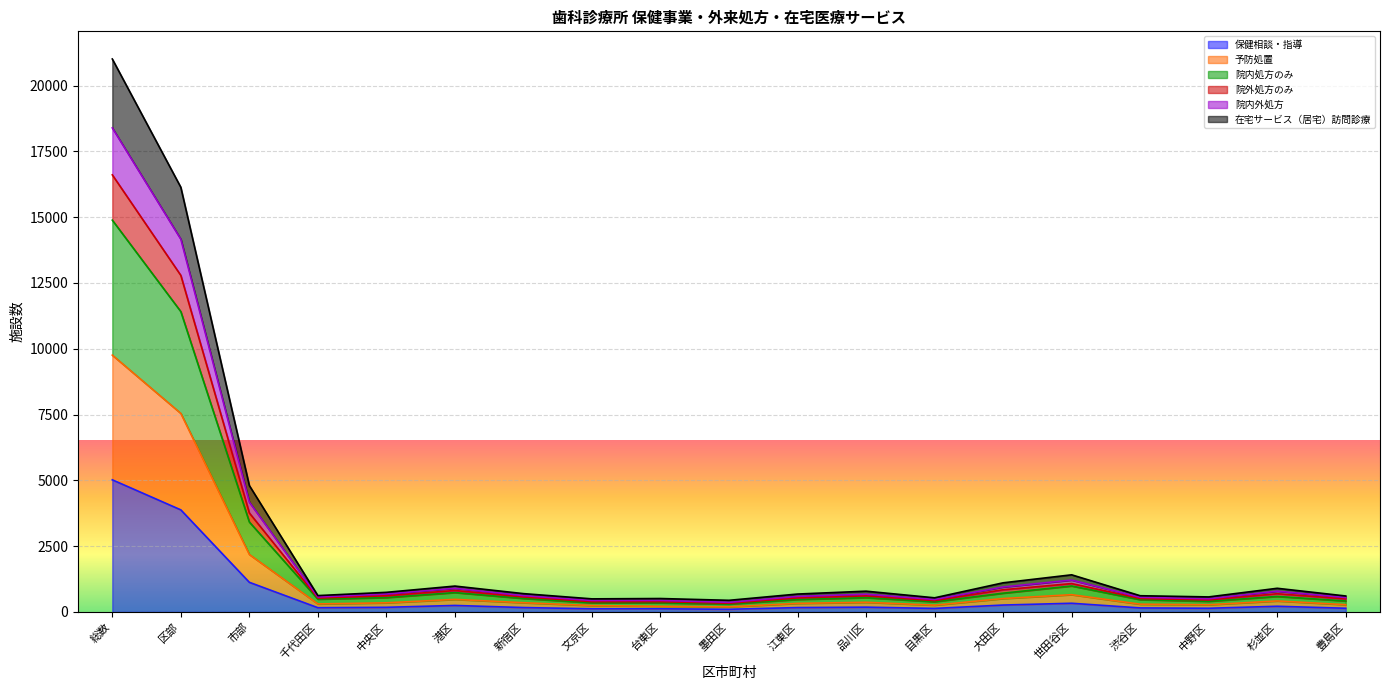

At which category is the sum across all series the highest?

総数